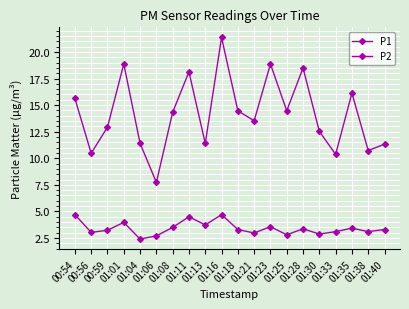

At which label is P1 closest to 14?

01:08